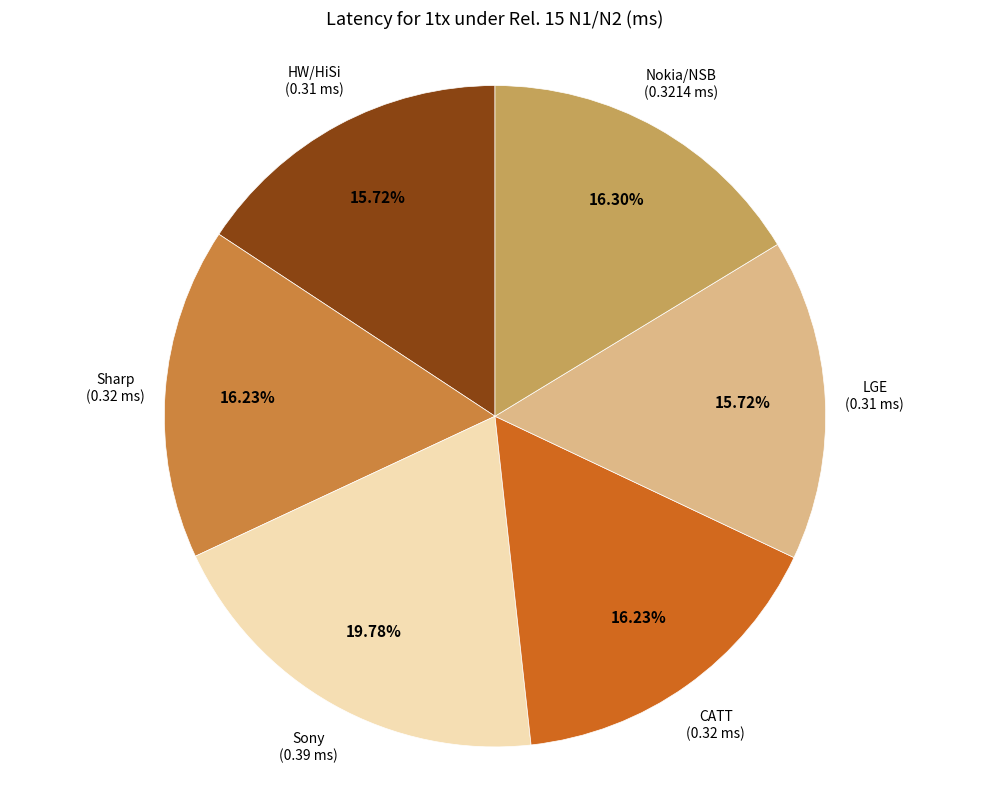

Does any single category account for the majority?

No